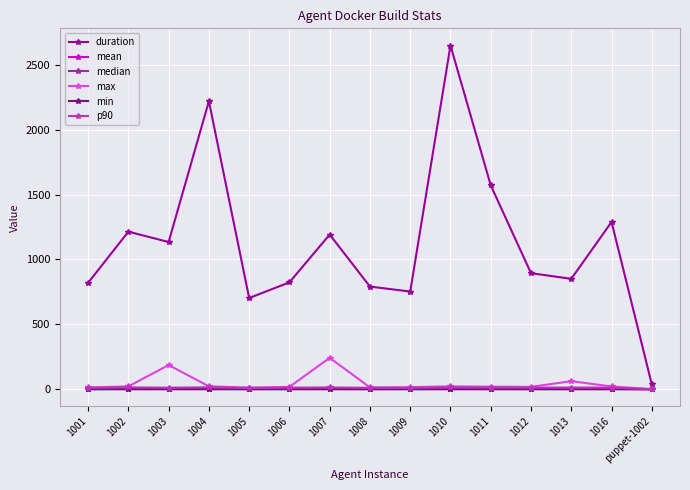

List the series in order of their peak value, lowest first.

min, median, mean, p90, max, duration